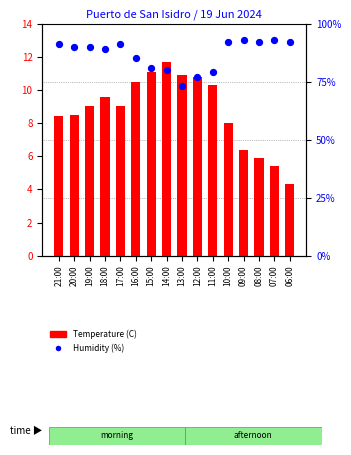

Which series has the widest spread of Y values?

Humidity (%)